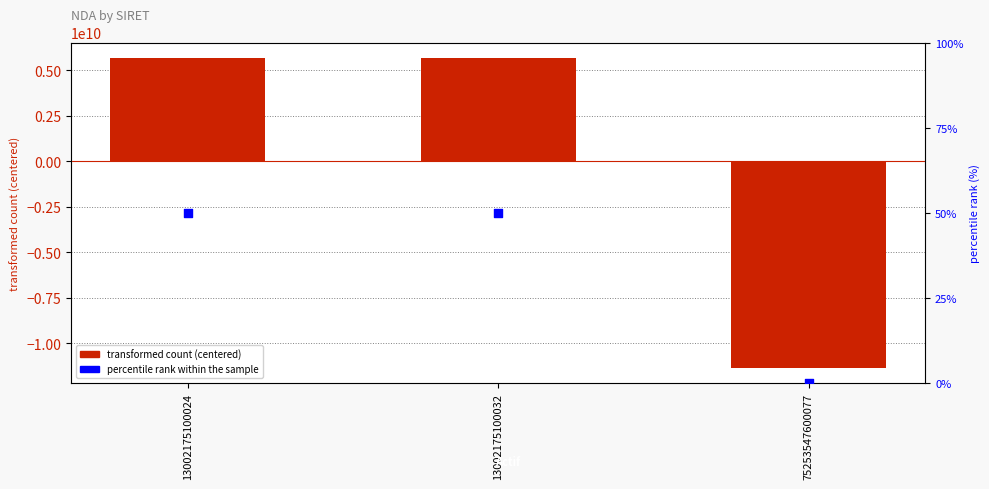

At how many categories does at least one series exceed -4159360948?

3